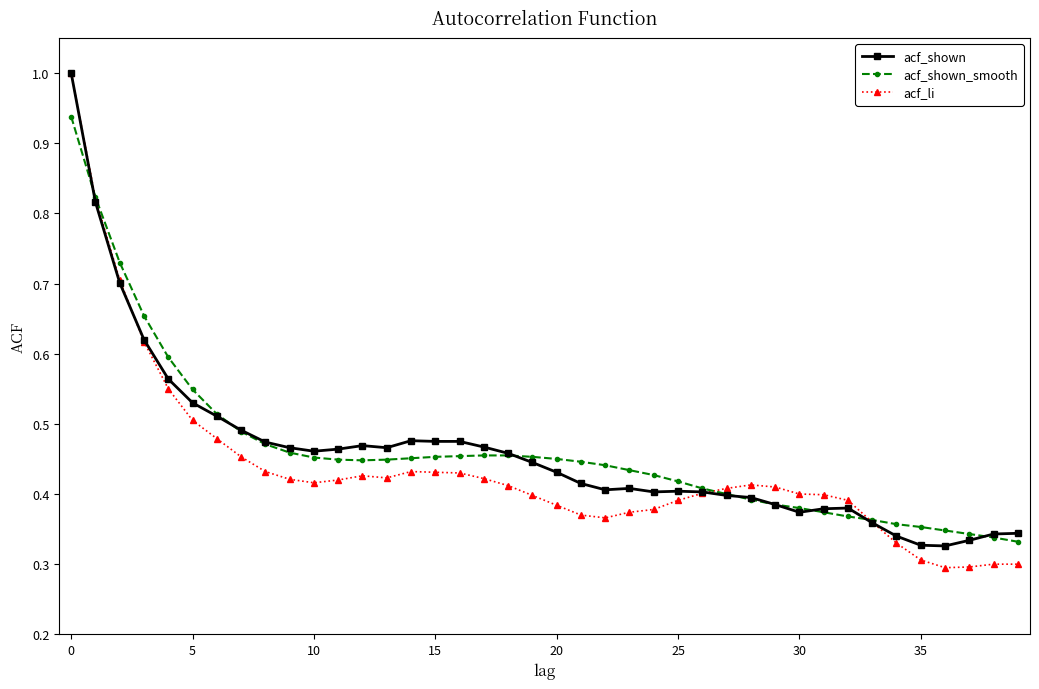

What is the greatest value displayed?

1.0